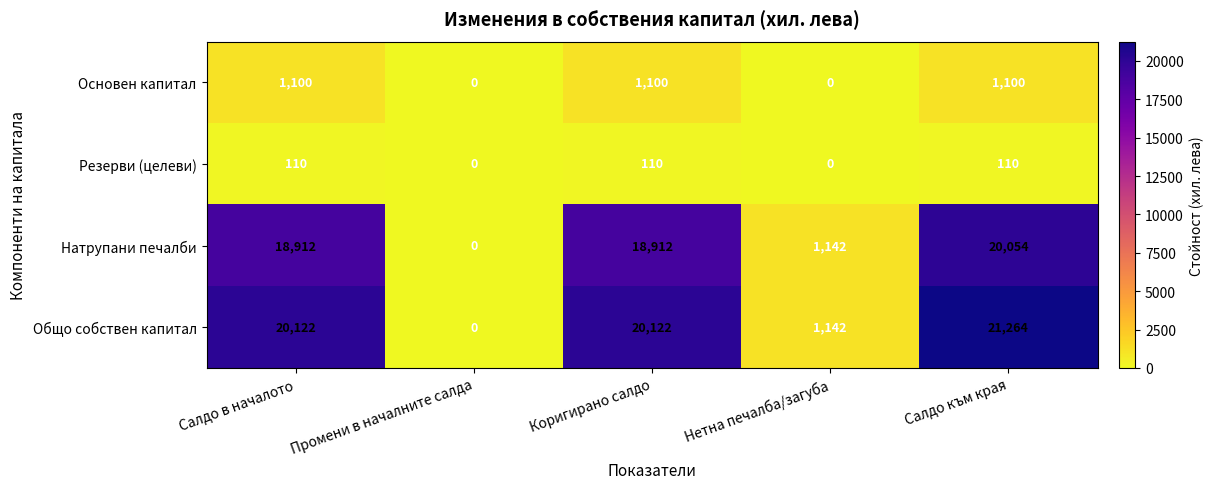

Reading left to right, extract all data points from this chart.

Основен капитал: 1100	0	1100	0	1100
Резерви (целеви): 110	0	110	0	110
Натрупани печалби: 18912	0	18912	1142	20054
Общо собствен капитал: 20122	0	20122	1142	21264